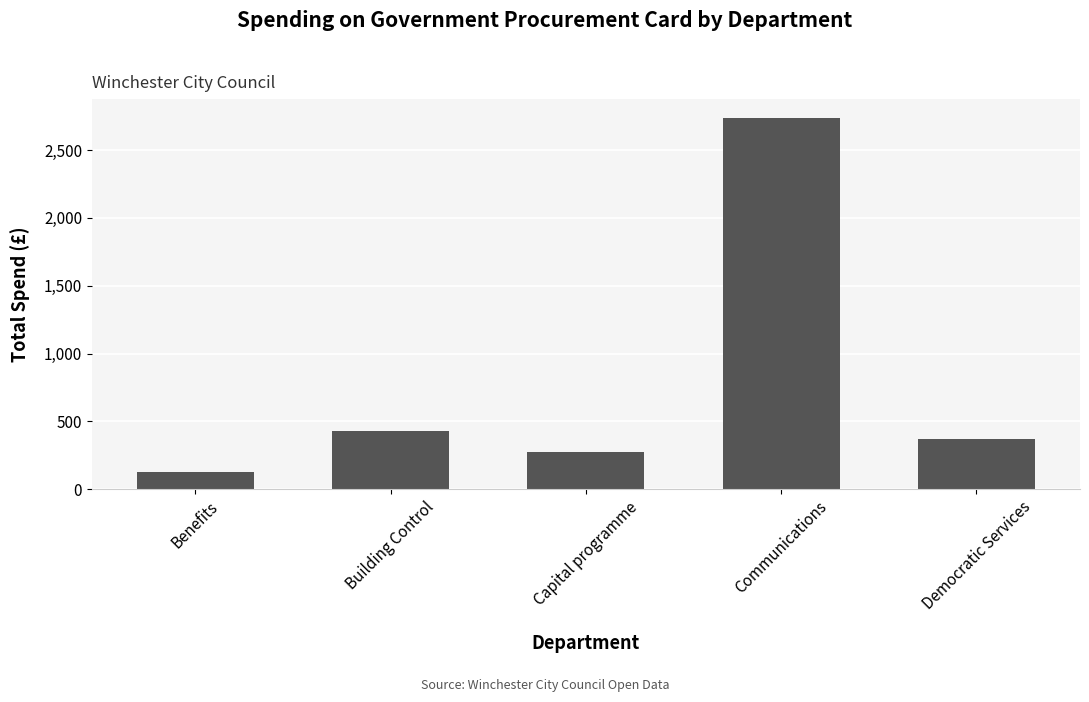

Which has a higher value, Communications or Democratic Services?

Communications